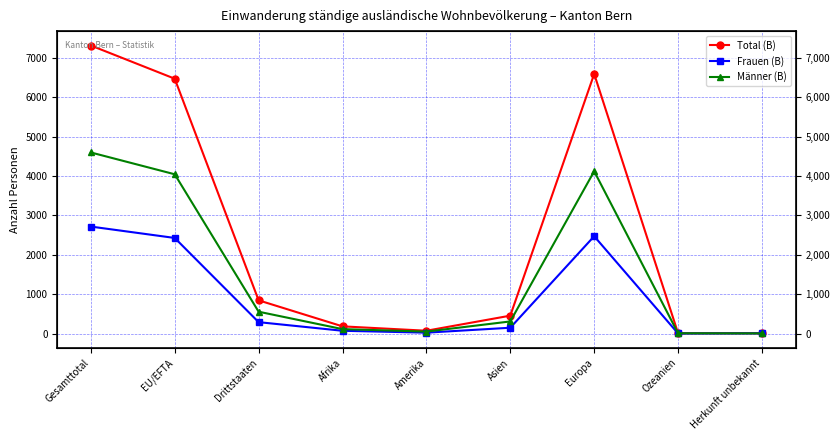

What is the approximate value of Frauen (B) at Asien?

147